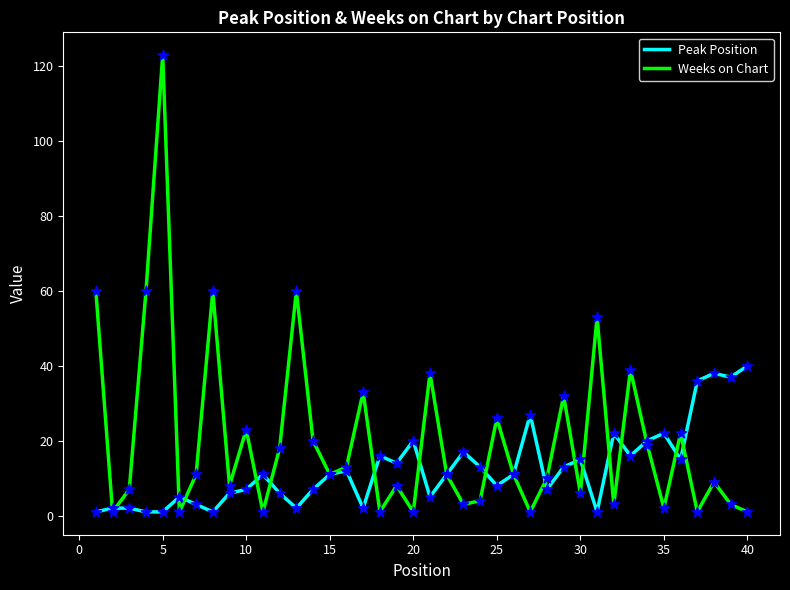

What is the maximum value for Weeks on Chart?

123